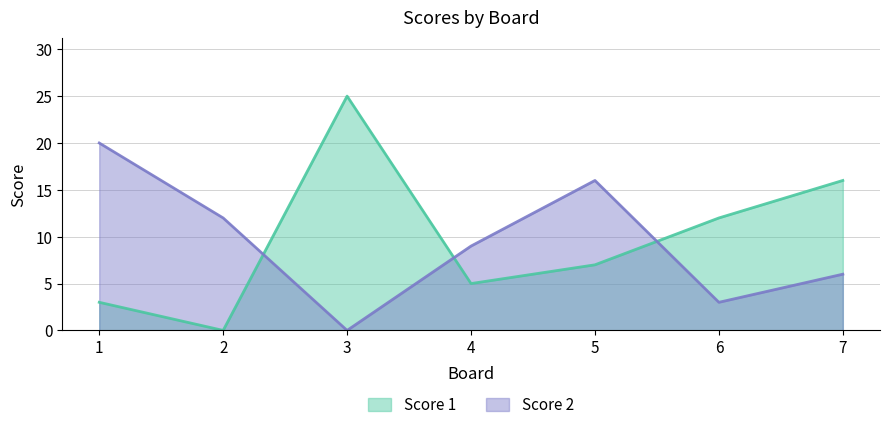

True or false: Score 2 and Score 1 cross at least once.

True